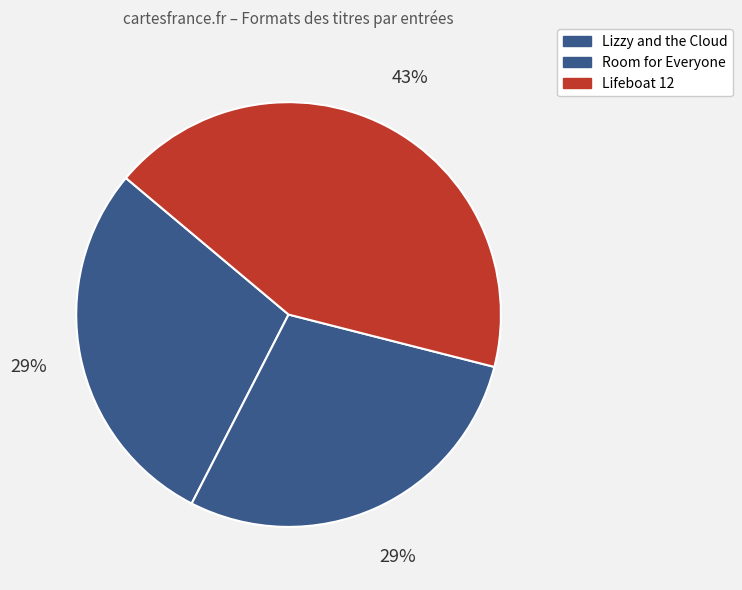

How many slices are in this pie chart?

3